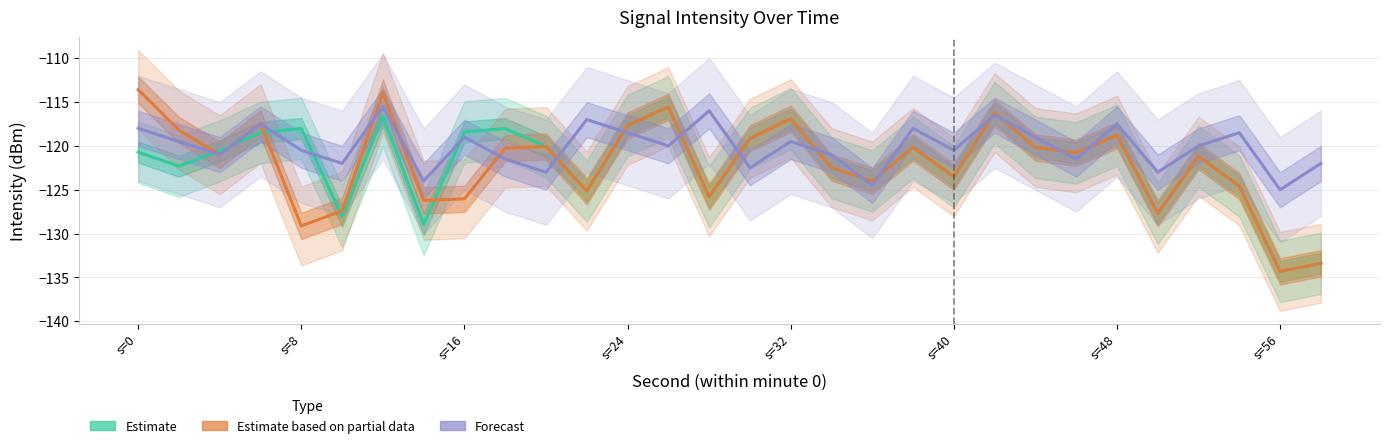

At s=16, list the series in order from smallest to largest.

Estimate based on partial data, Forecast, Estimate